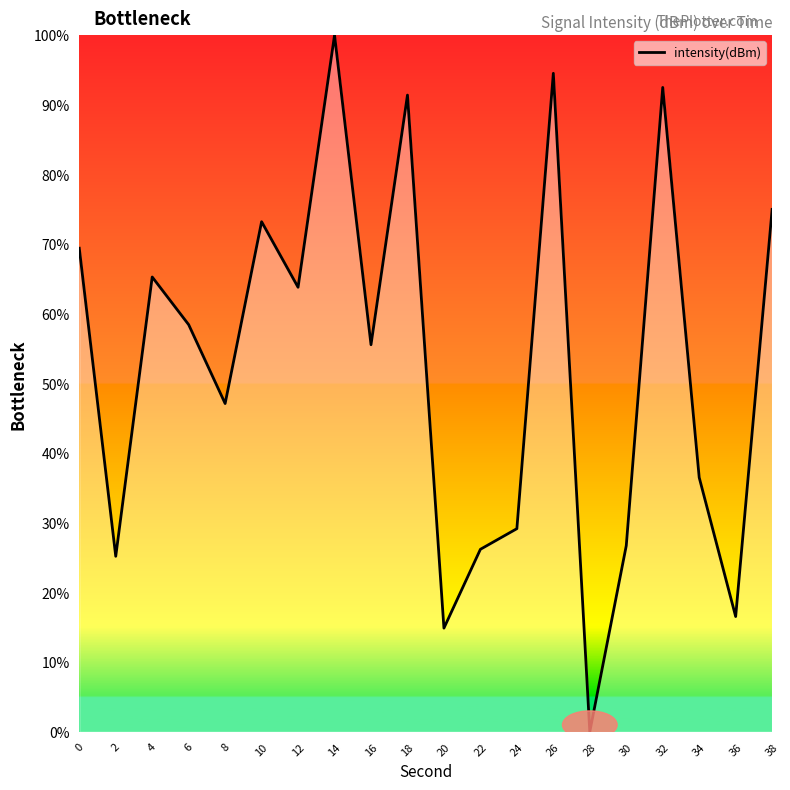

Which category has the highest value across all series?

14